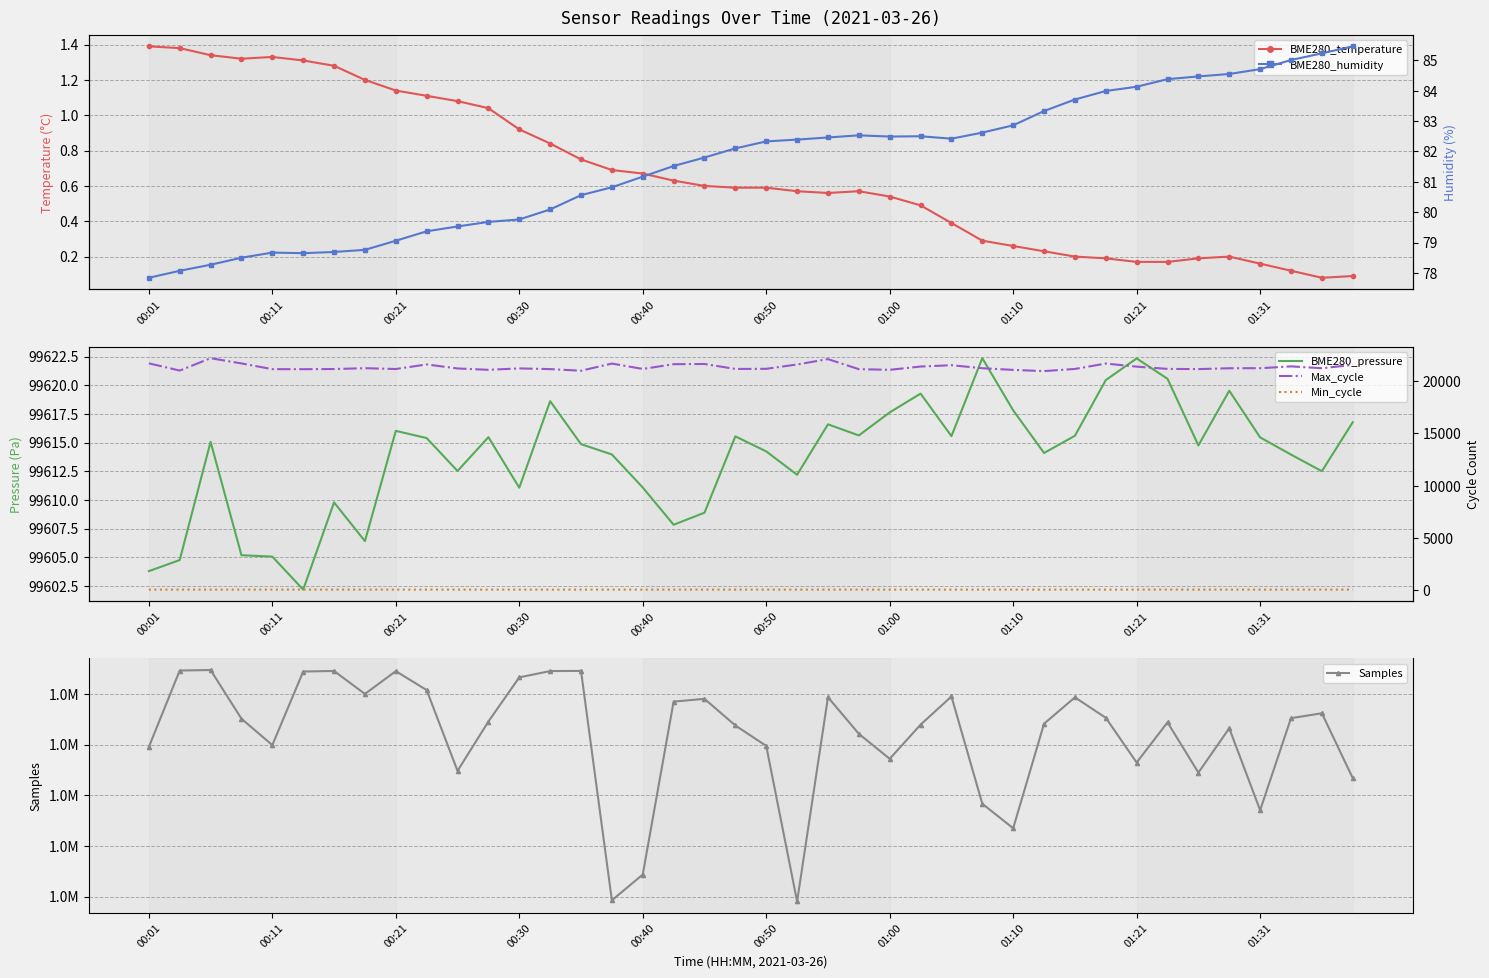

What is the maximum value for BME280_temperature?

1.4